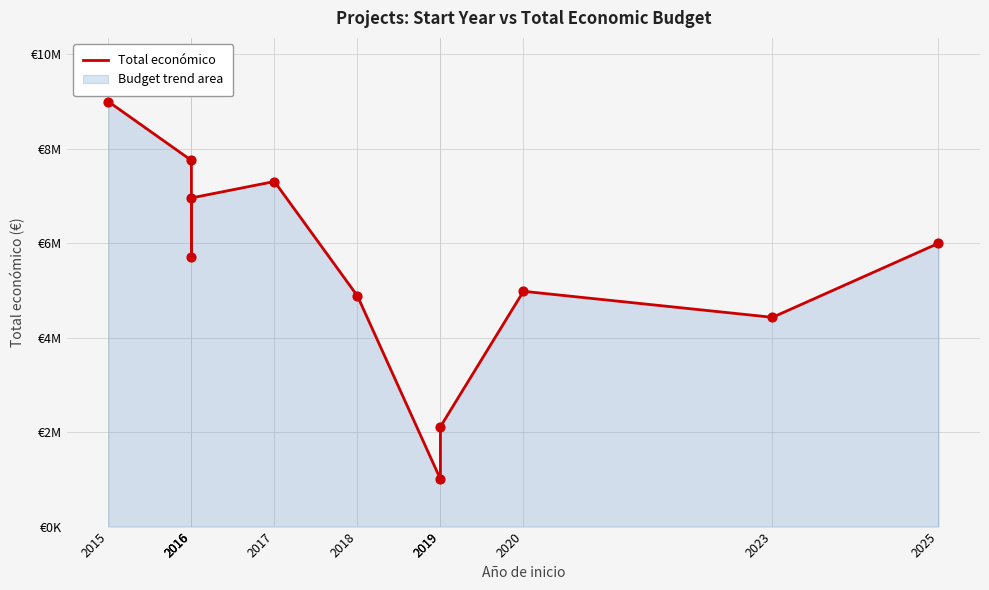

What is the change in value from 2017 to 2023?

-2876370